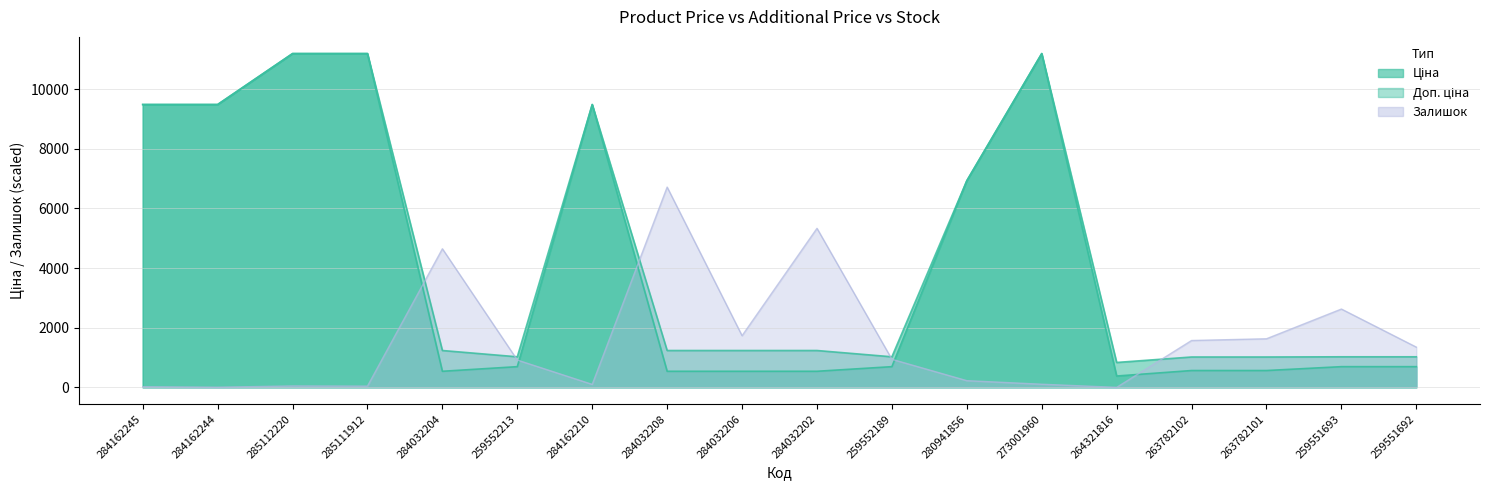

True or false: Ціна and Доп. ціна intersect in this chart.

False